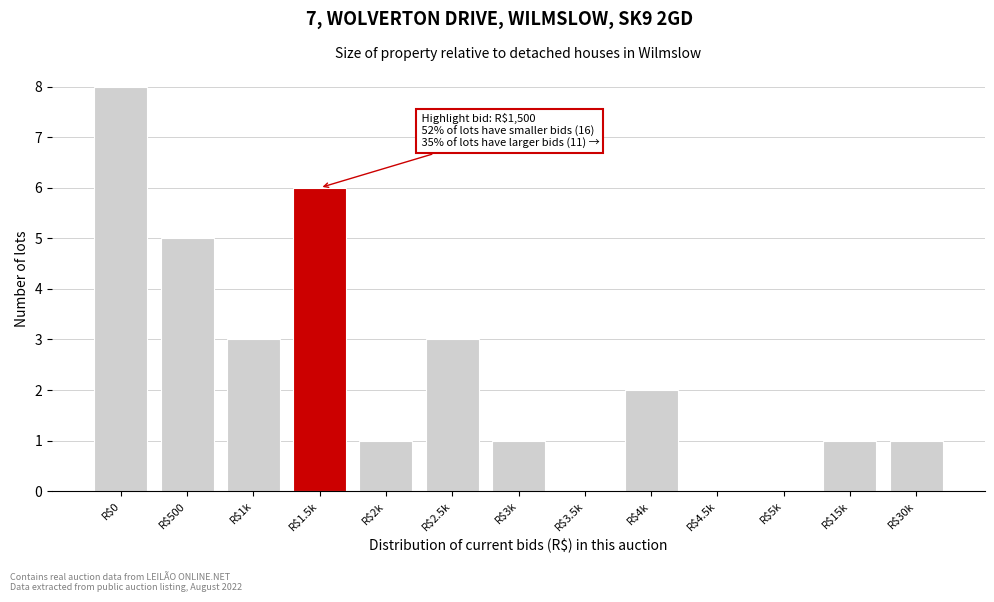

True or false: the data shows 2 at R$15k.

False